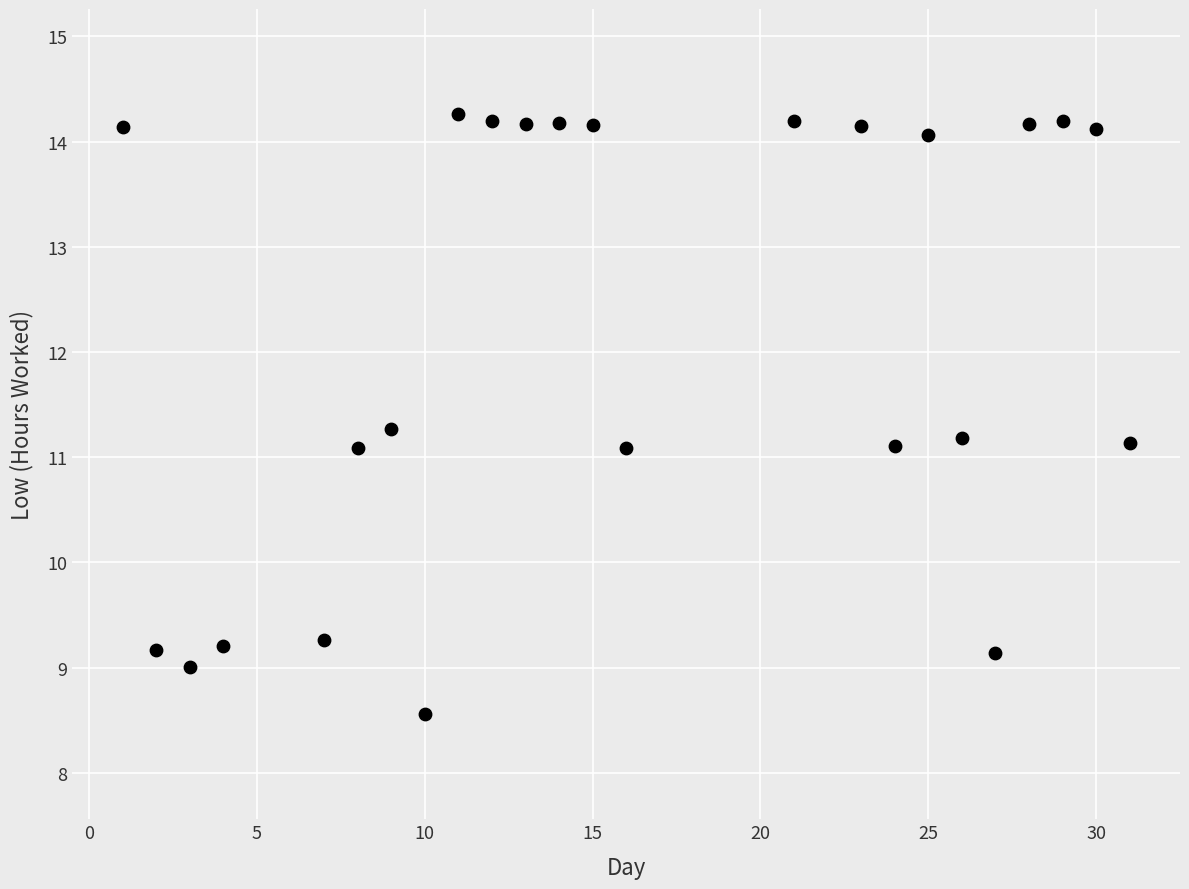

What is the range of X values (max minus min)?

30.0